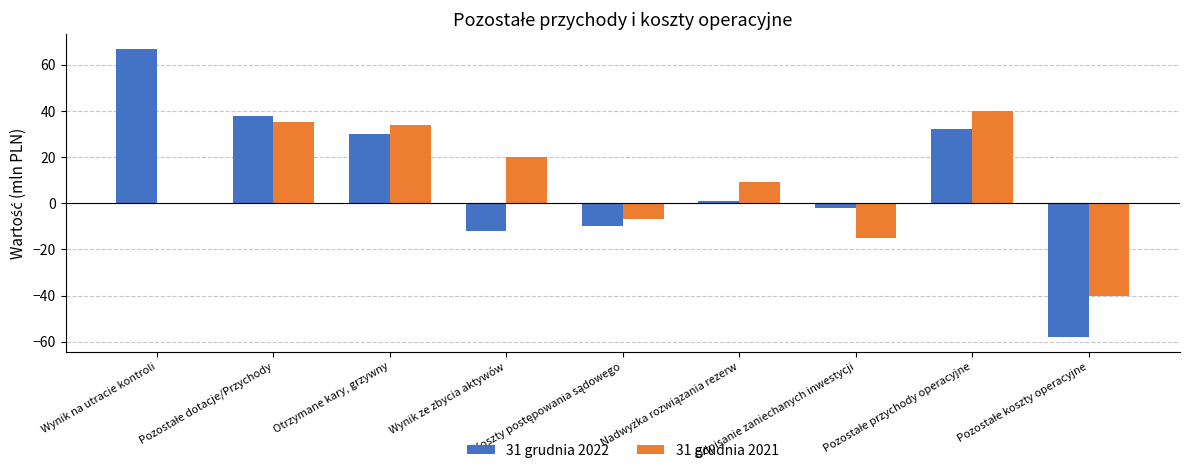

What is the greatest value displayed?

67